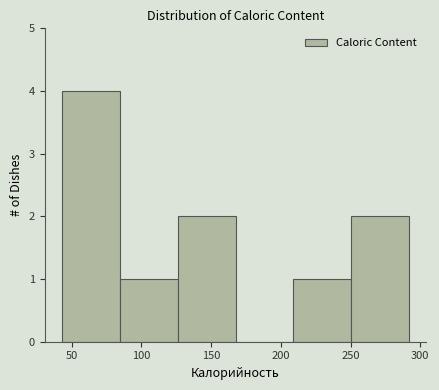

Reading left to right, transcribe this chart: for each bar, give the range it covers on the x-axis and its height. Neither the bar edges nor the heights are printed on the chart, so give them approximately, as read against the axes.

43.0 to 84.5: 4
84.5 to 126.0: 1
126.0 to 167.5: 2
167.5 to 209.0: 0
209.0 to 250.5: 1
250.5 to 292.0: 2